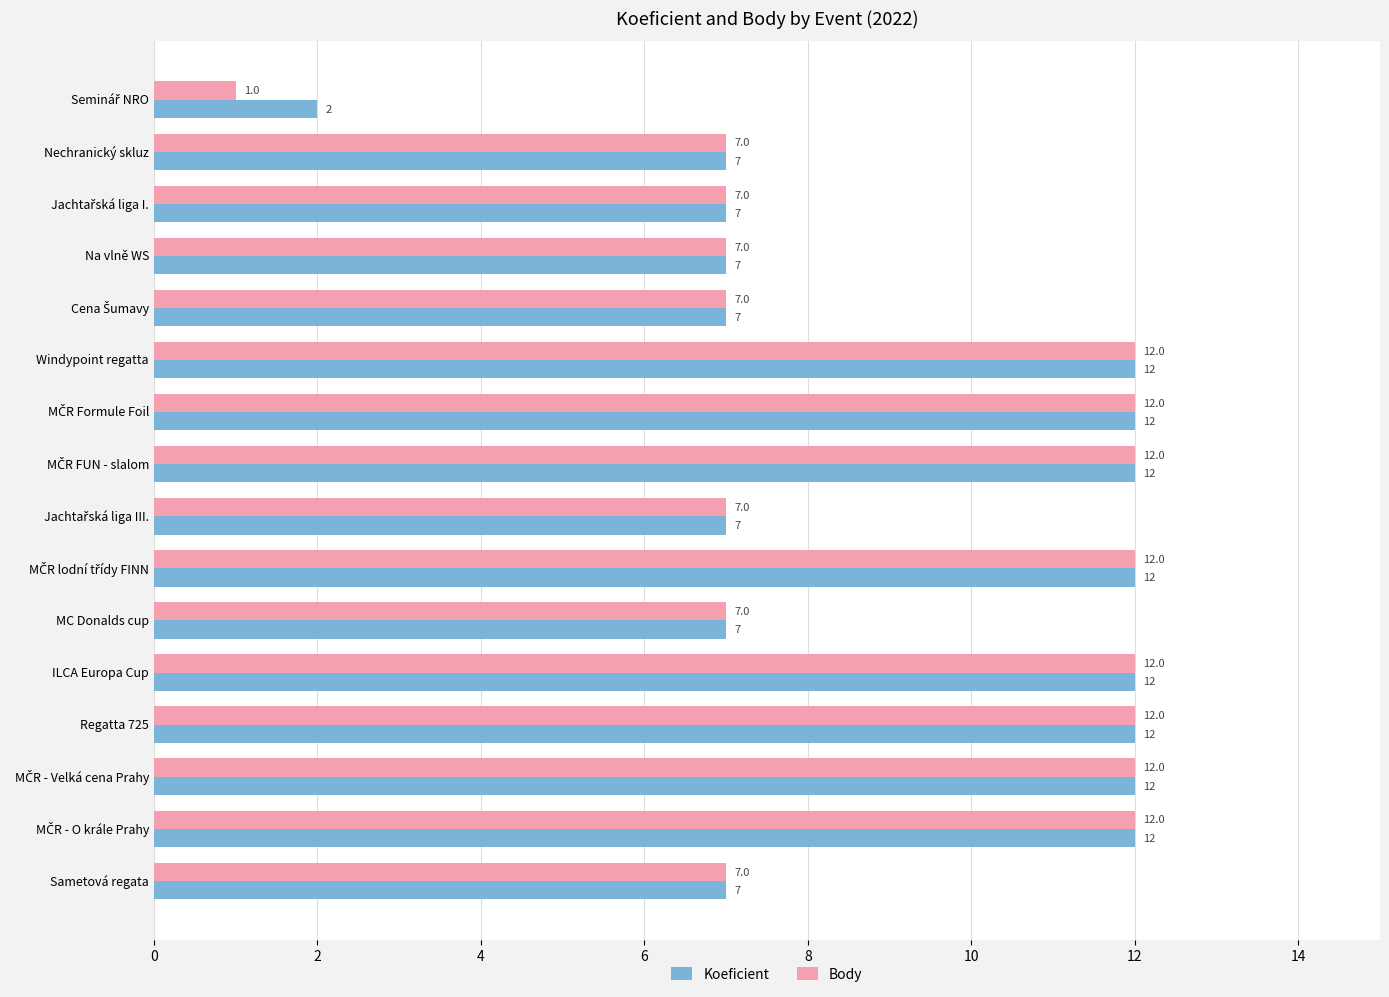

What is the sum of all Koeficient values?

147